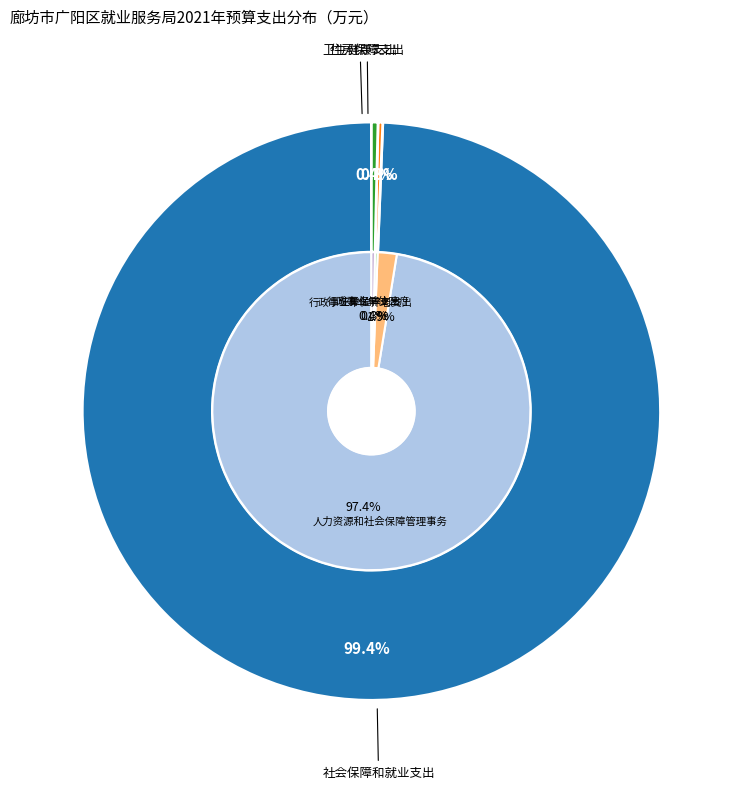

Does 社会保障和就业支出 account for over 50% of the chart?

Yes